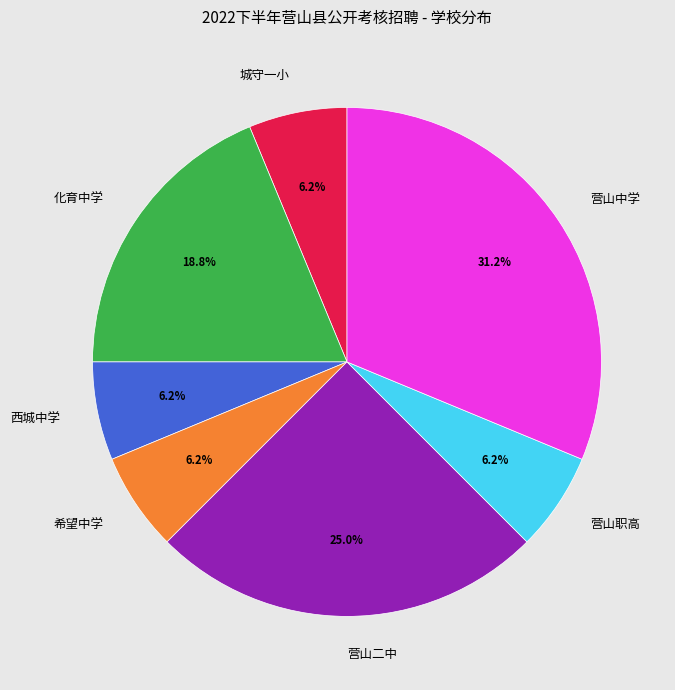

To the nearest percent, what is the average slice percentage?

14%